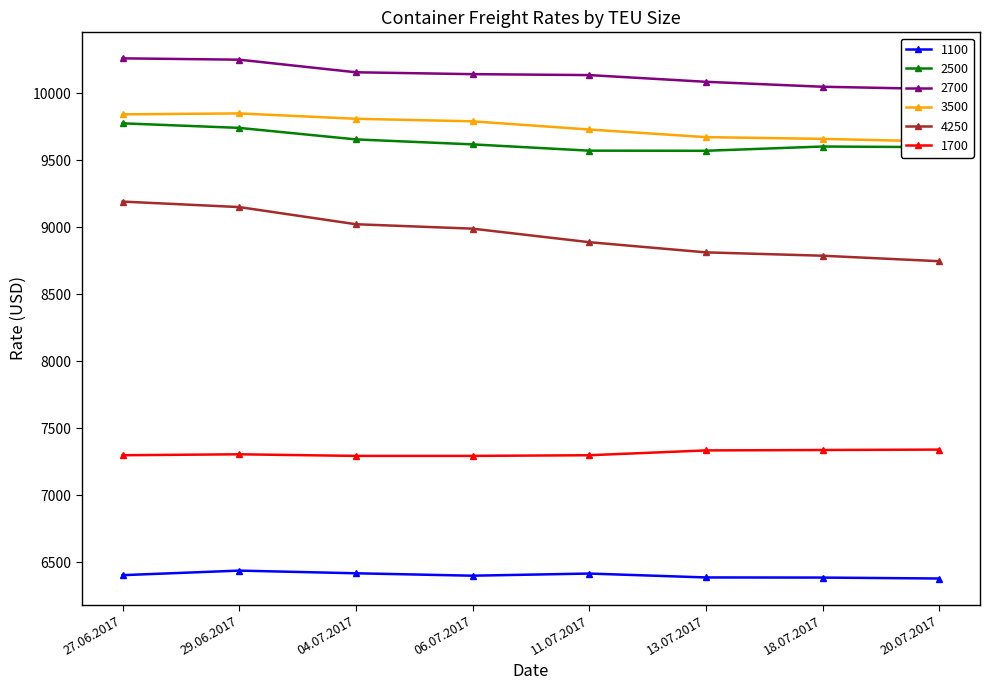

Is it true that 1700 equals 7292 at 06.07.2017?

True